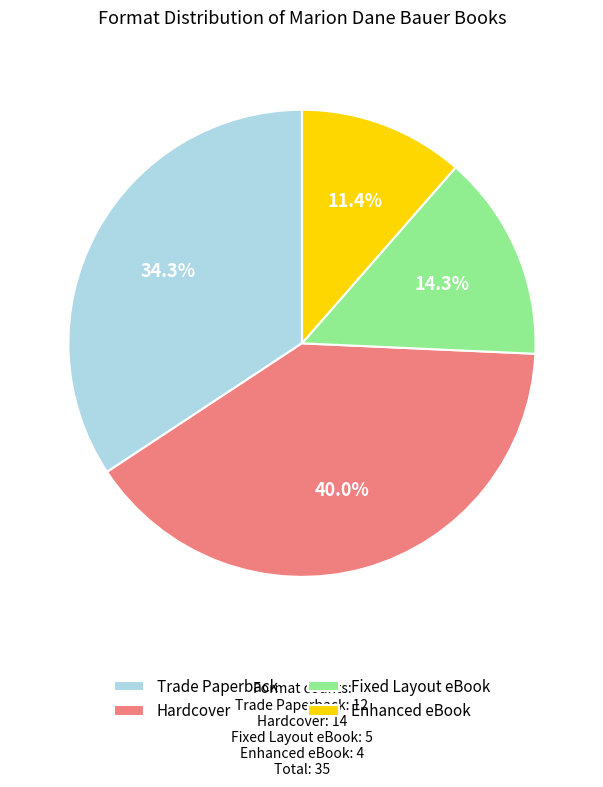

Is it true that Fixed Layout eBook is 26% of the pie?

False